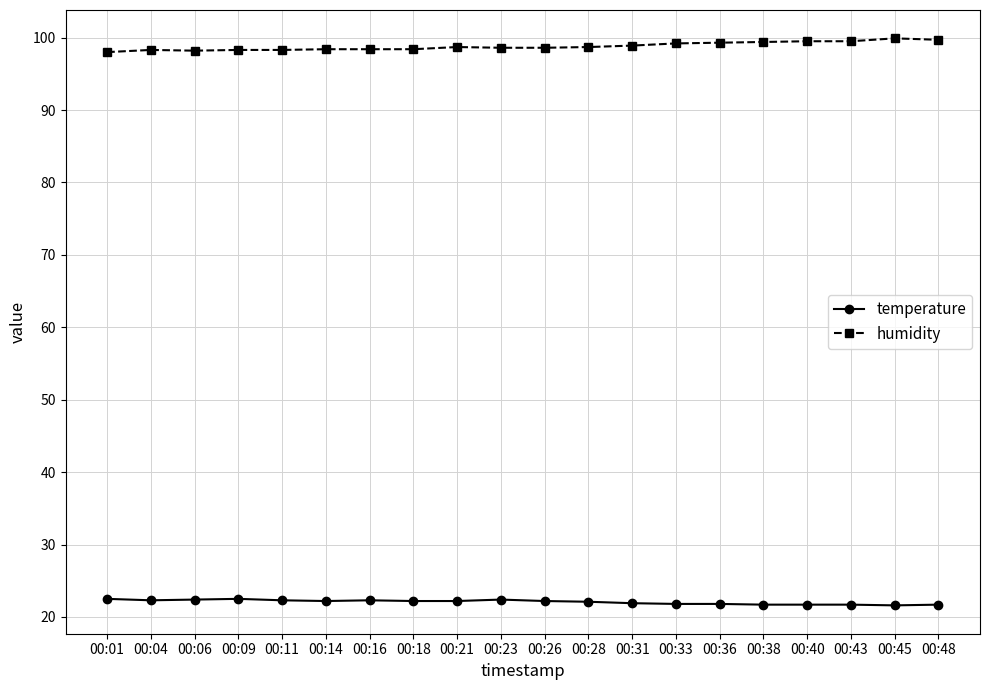

True or false: temperature has more than 1 interior local peaks.

True